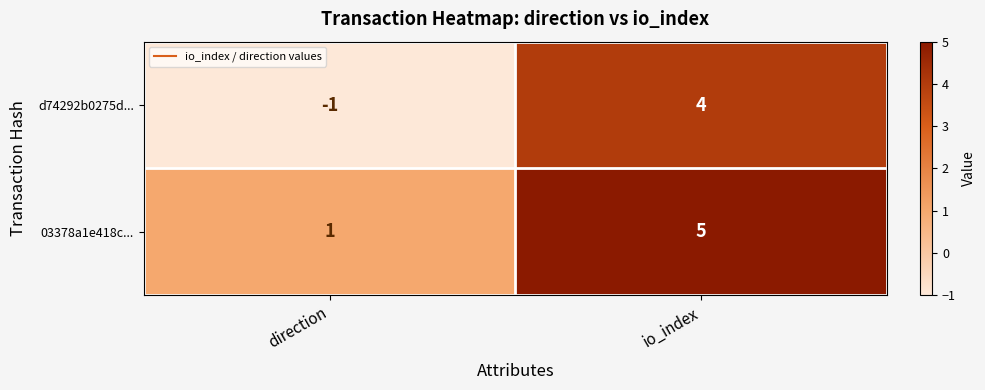

What is the sum of the 03378a1e418c... values at io_index and direction?

6